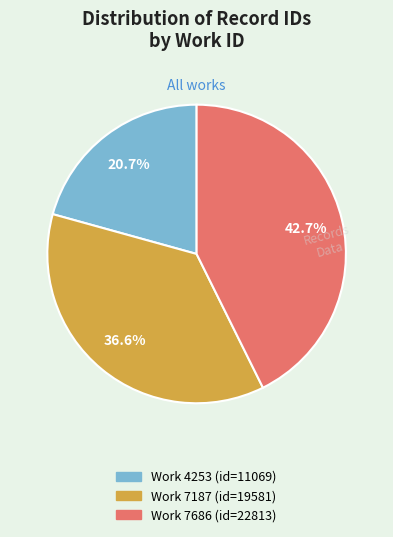

Is there a majority slice in this chart?

No